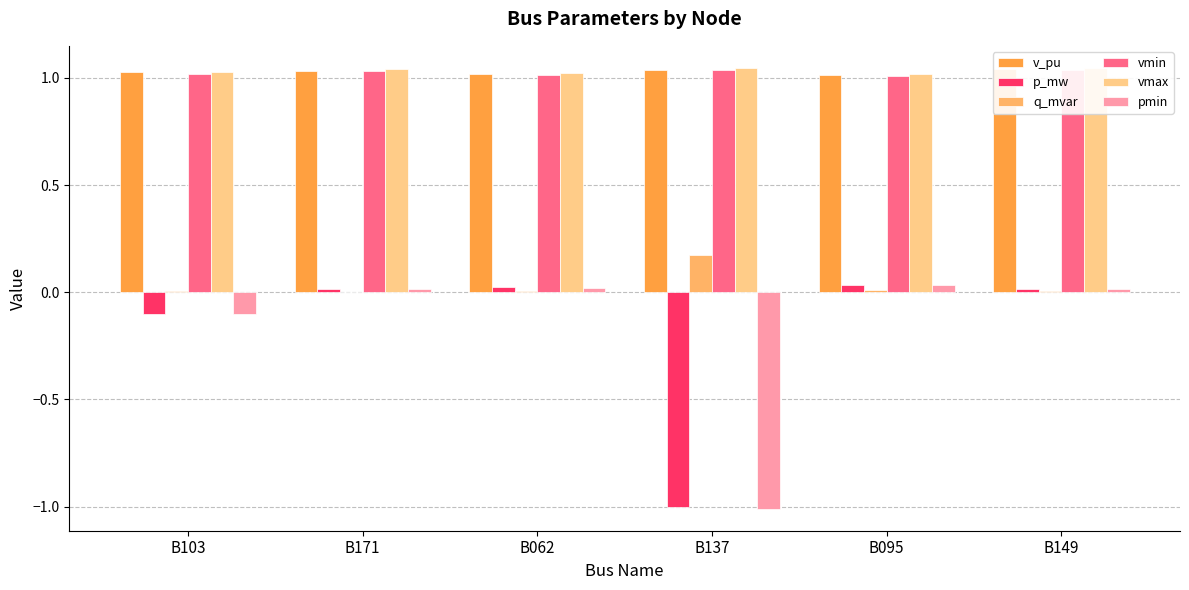

Is the value of pmin at B095 greater than the value of v_pu at B062?

No